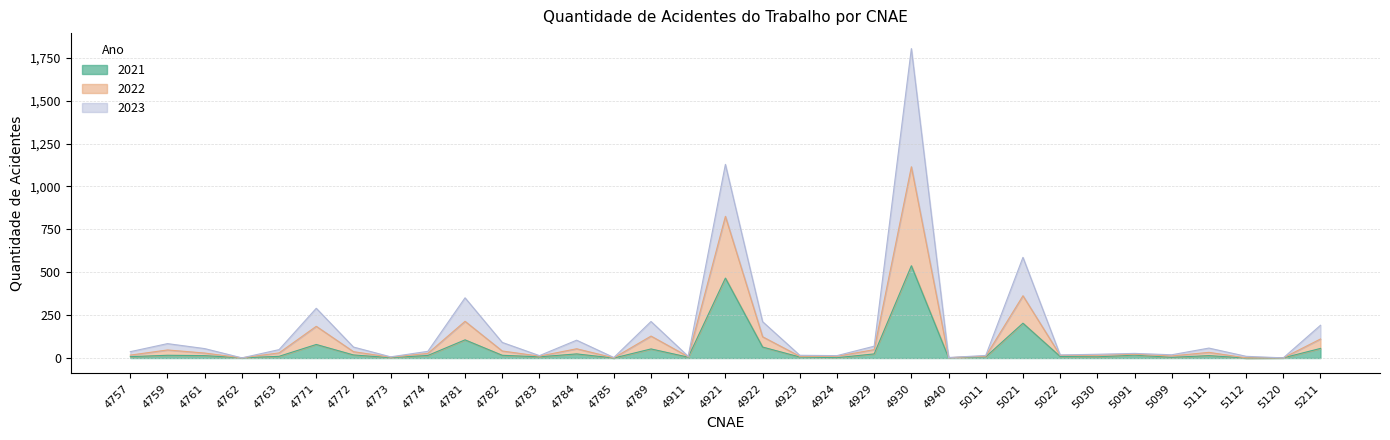

Which category has the lowest value across all series?

4785